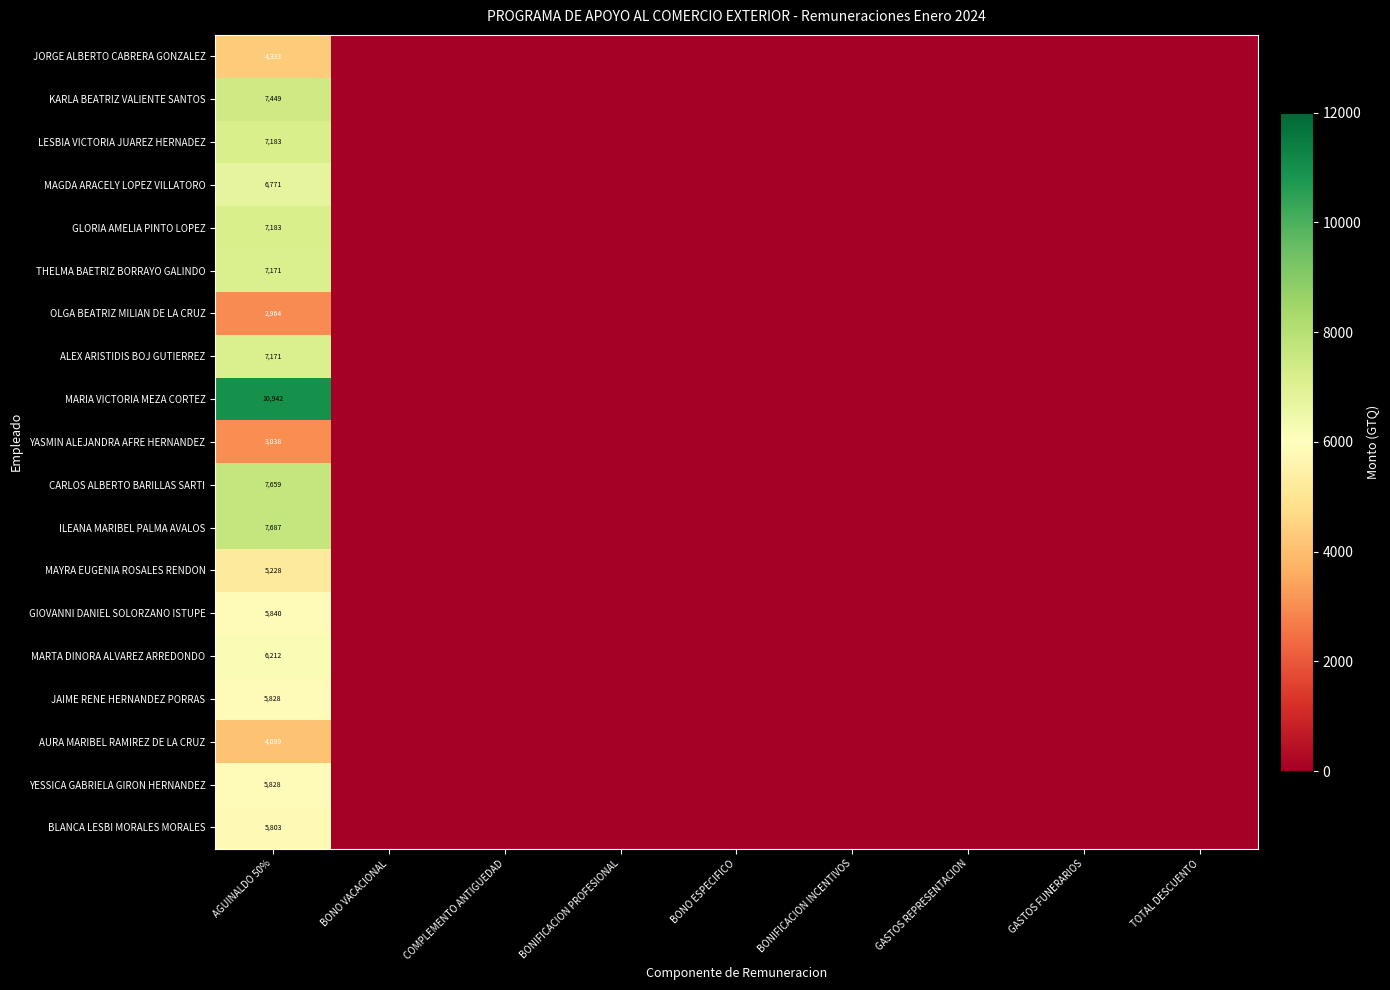

Is it true that LESBIA VICTORIA JUAREZ HERNADEZ equals 7183 at AGUINALDO 50%?

True